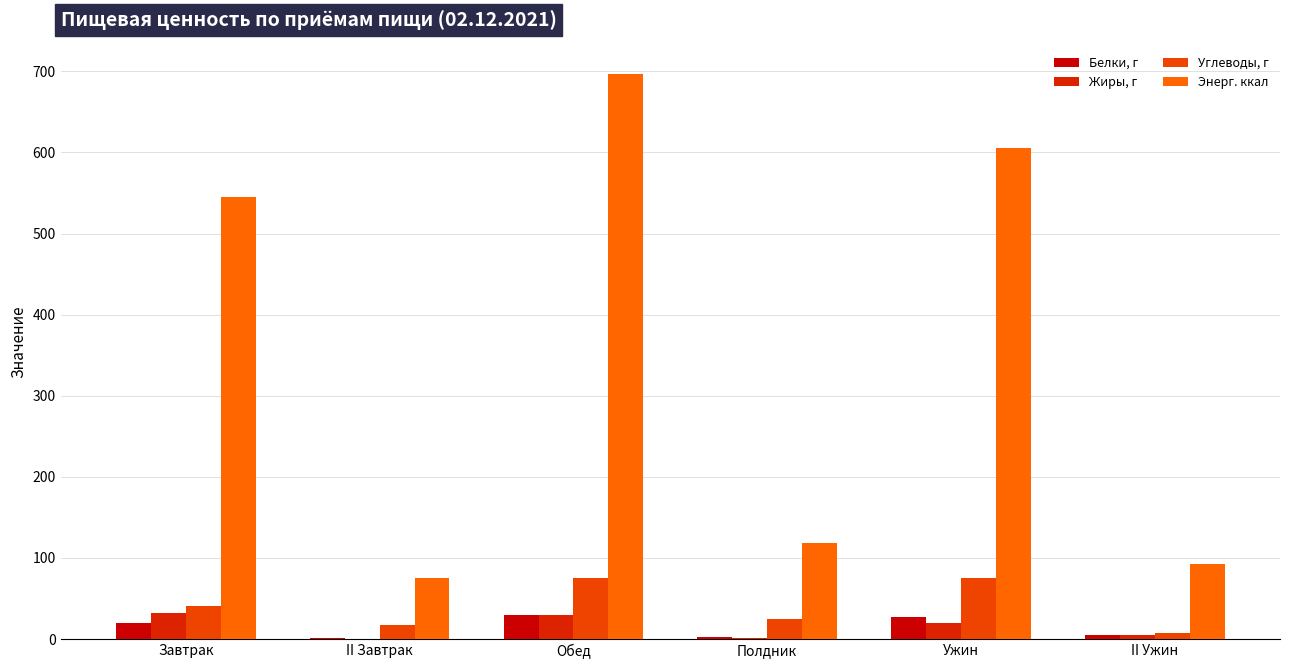

Rank the series by their maximum value, from highest to lowest.

Энерг. ккал, Углеводы, г, Жиры, г, Белки, г